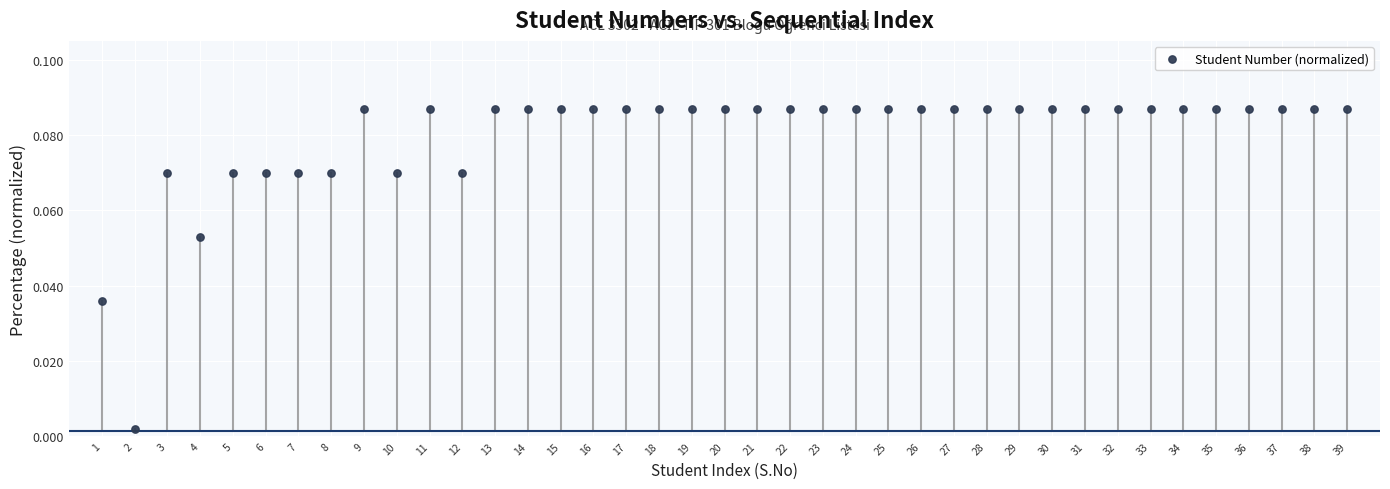

What is the range of X values (max minus min)?

38.0